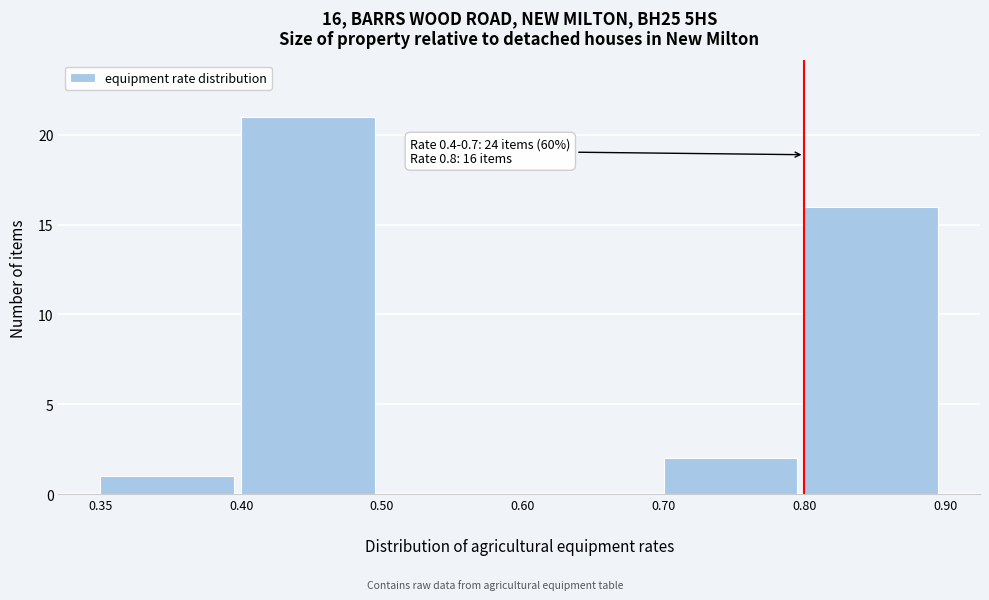

What is the greatest value displayed?

21